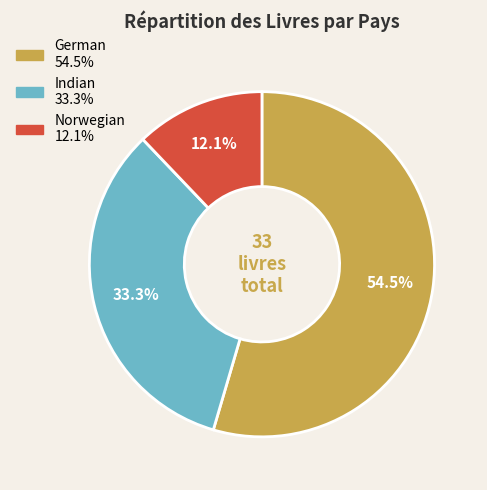

What percentage is the Norwegian slice, to the nearest percent?

12%